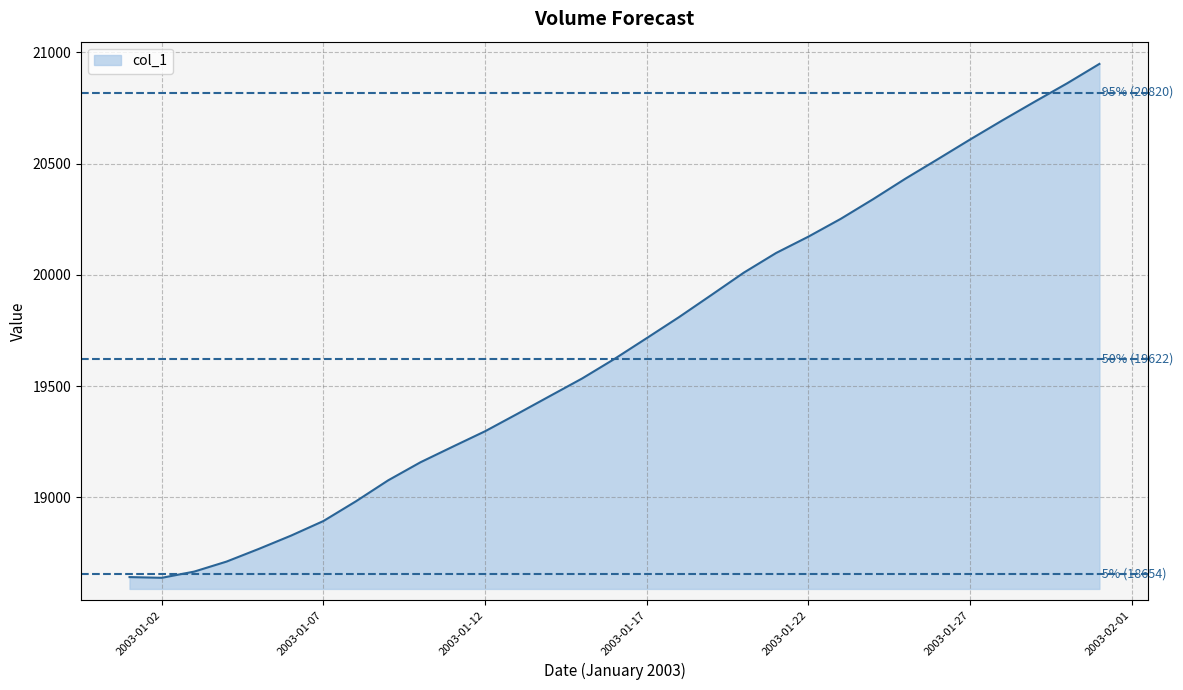

What is the difference between the maximum and minimum values?

2310.3